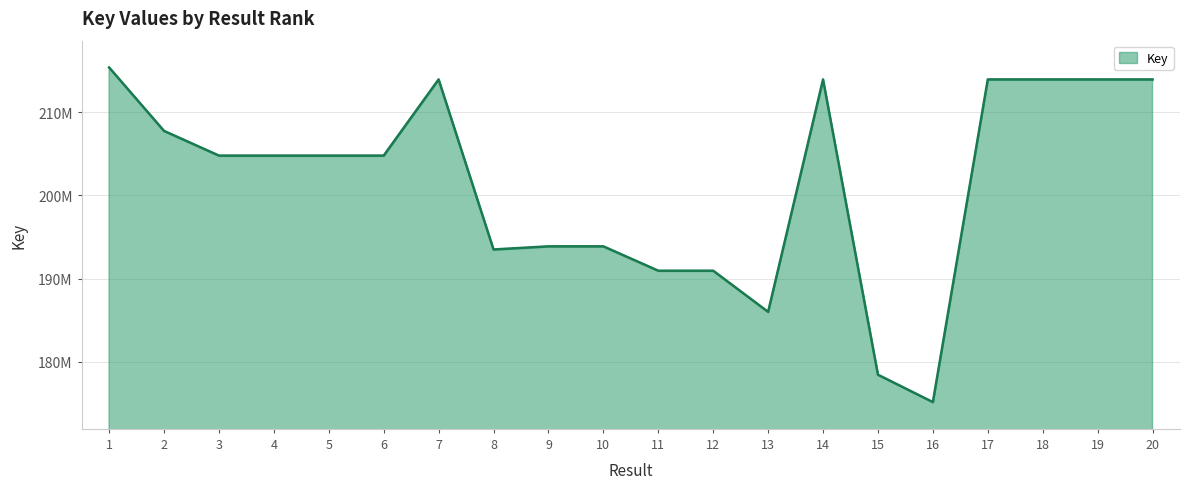

What is the value of the 8th point from the left?

193502682